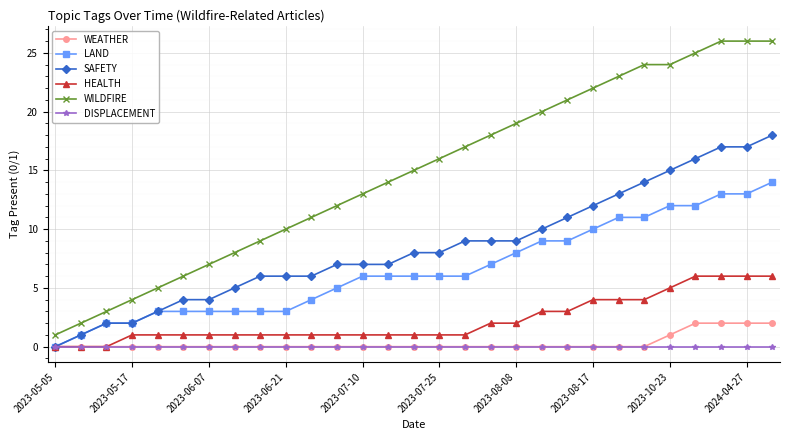

What is the greatest value displayed?

26